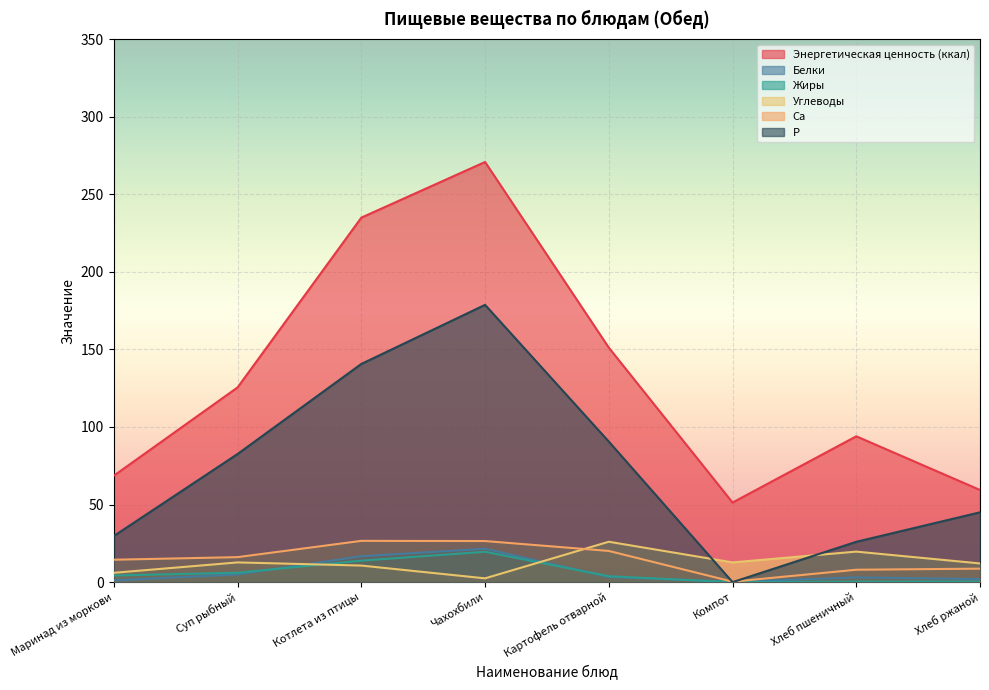

List the labels in order of Белки value, largest first.

Чахохбили, Котлета из птицы, Суп рыбный, Картофель отварной, Хлеб пшеничный, Хлеб ржаной, Маринад из моркови, Компот